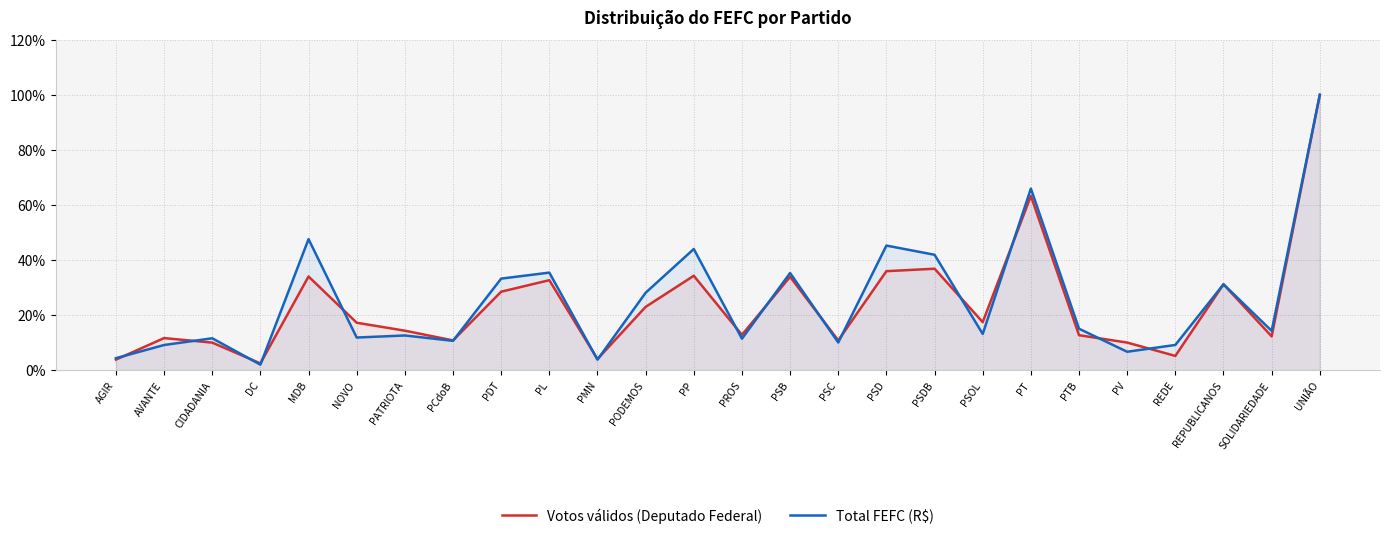

What is the label of the 10th point from the left?

PL